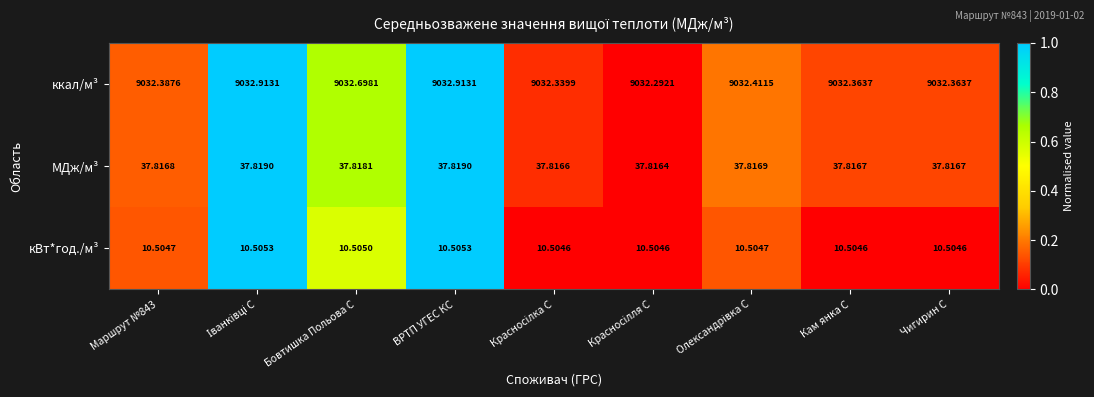

Rank the series at ВРТП УГЕС КС from lowest to highest value.

кВт*год./м³, МДж/м³, ккал/м³